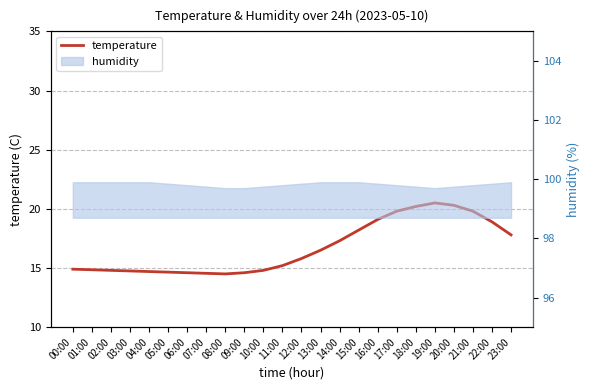

Is it true that the value at 04:00 is 19.8?

False